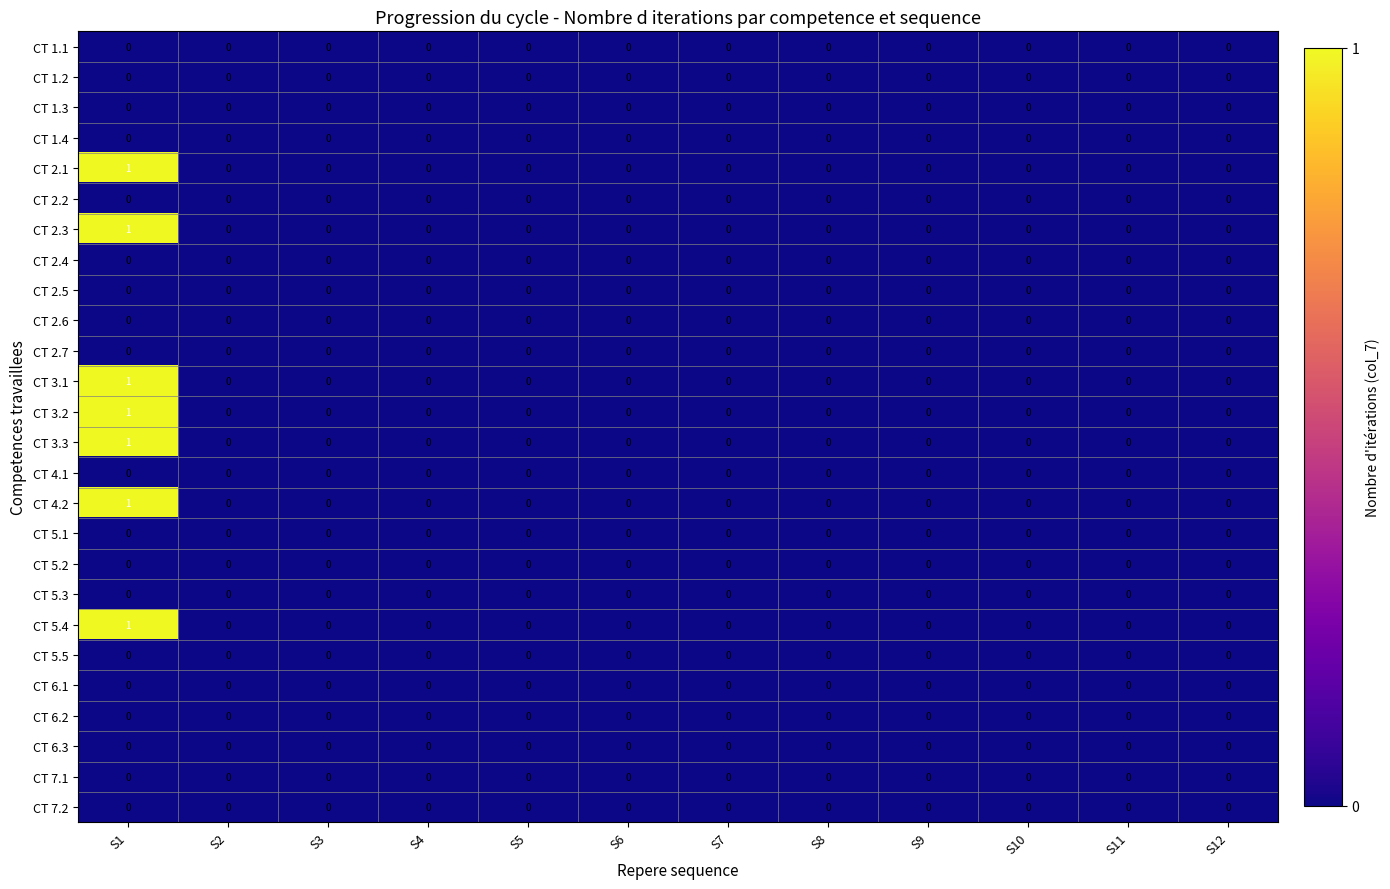

The CT 4.1 series shows 0 at S9. True or false?

True